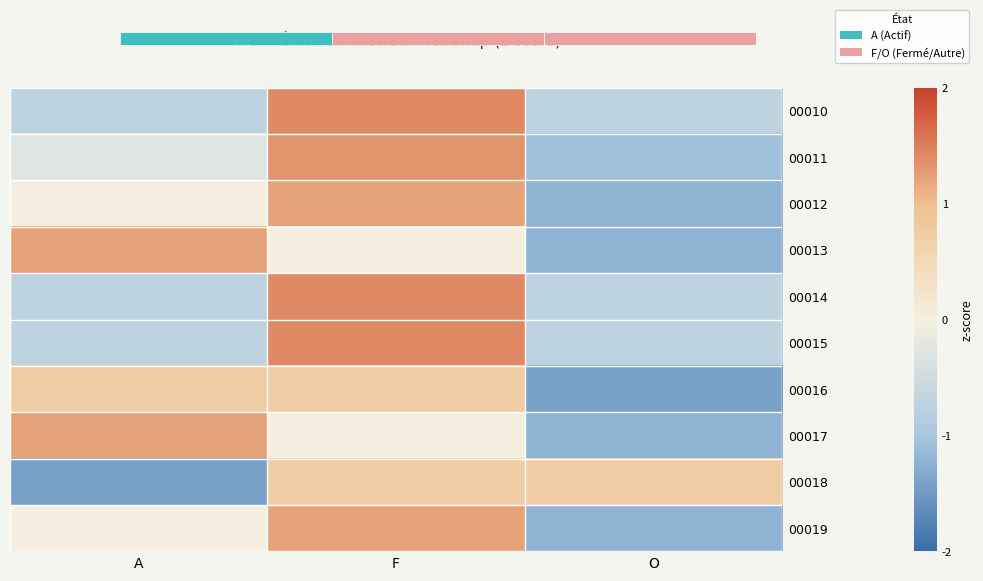

Is it true that 00013 equals 1.2 at A?

True